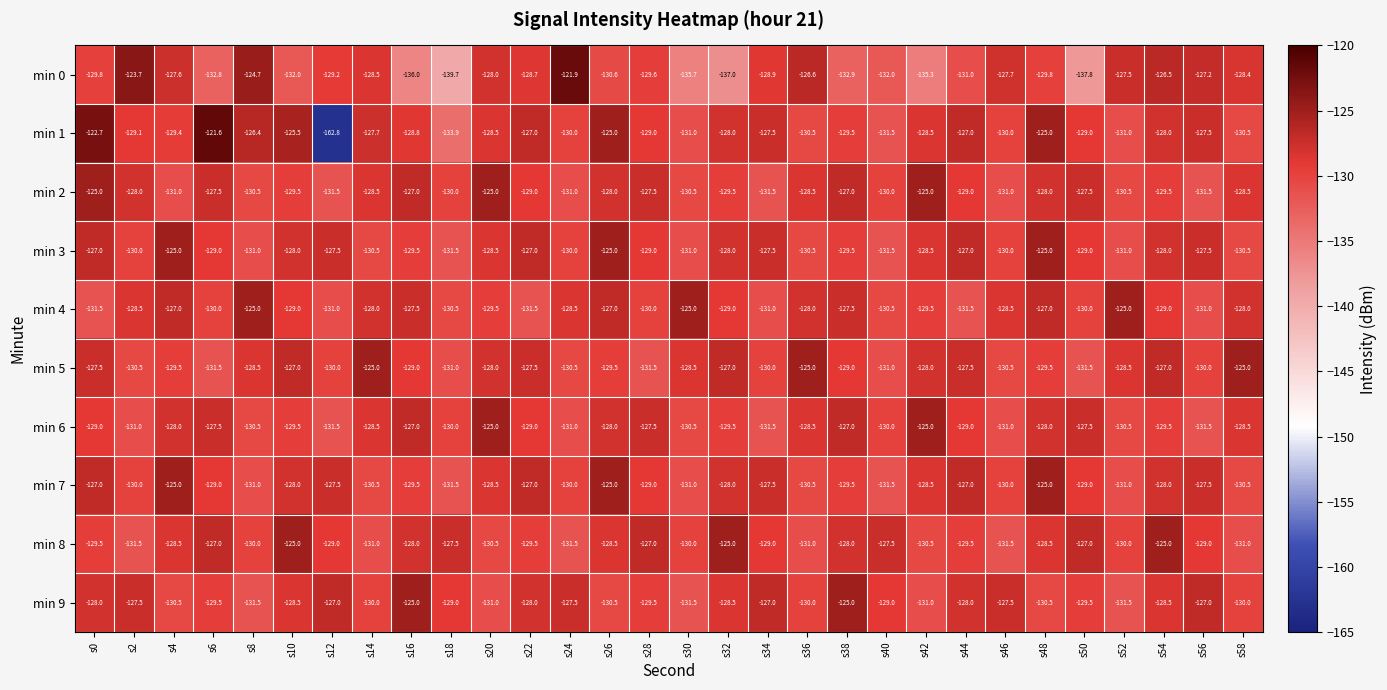

Is the value of min 5 at s28 greater than the value of min 8 at s22?

No